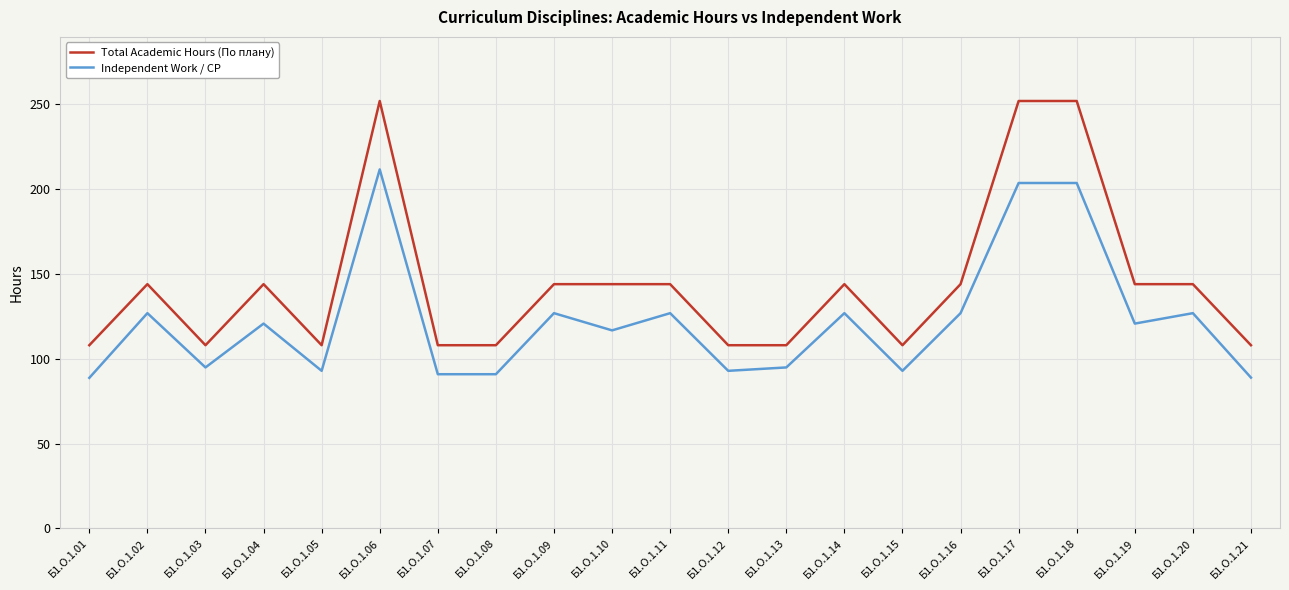

Which series has the widest spread of values?

Total Academic Hours (По плану)